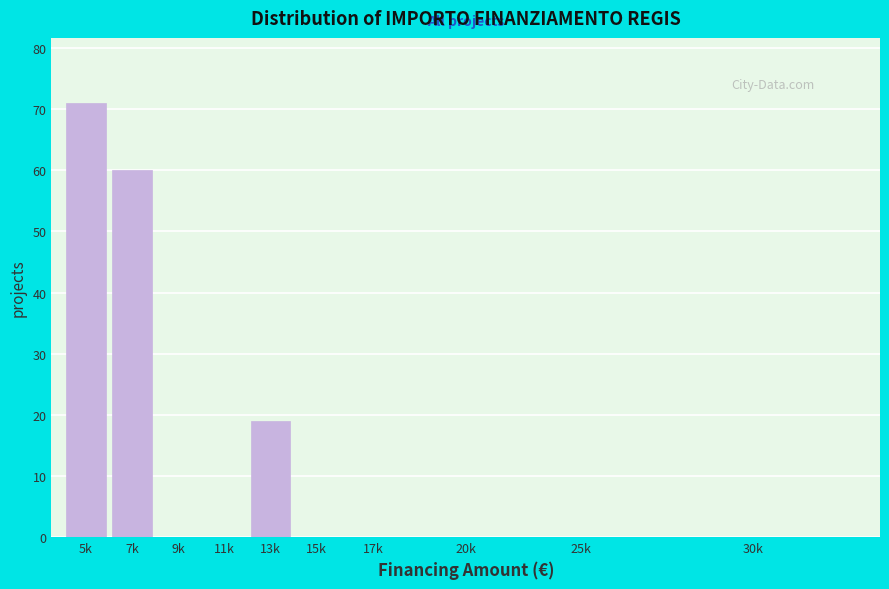

Reading right to left, list all the values displayed in this chart.

30k=0	25k=0	20k=0	17k=0	15k=0	13k=19	11k=0	9k=0	7k=60	5k=71